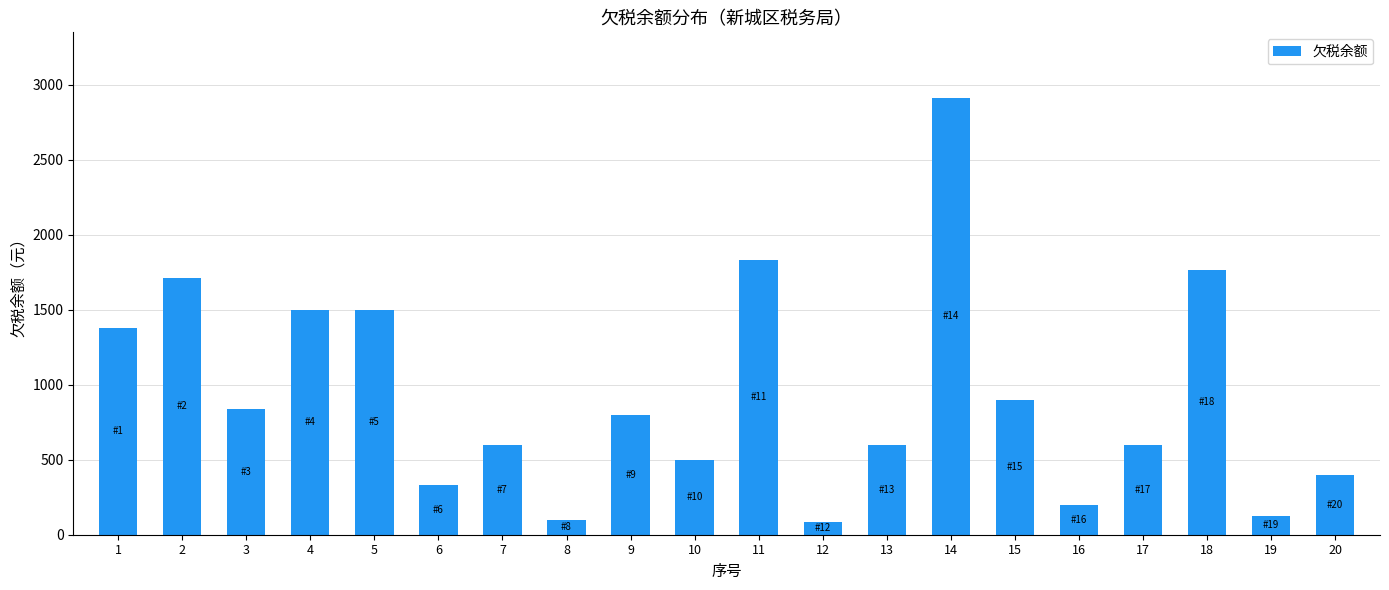

Read the value at 12.

84.0